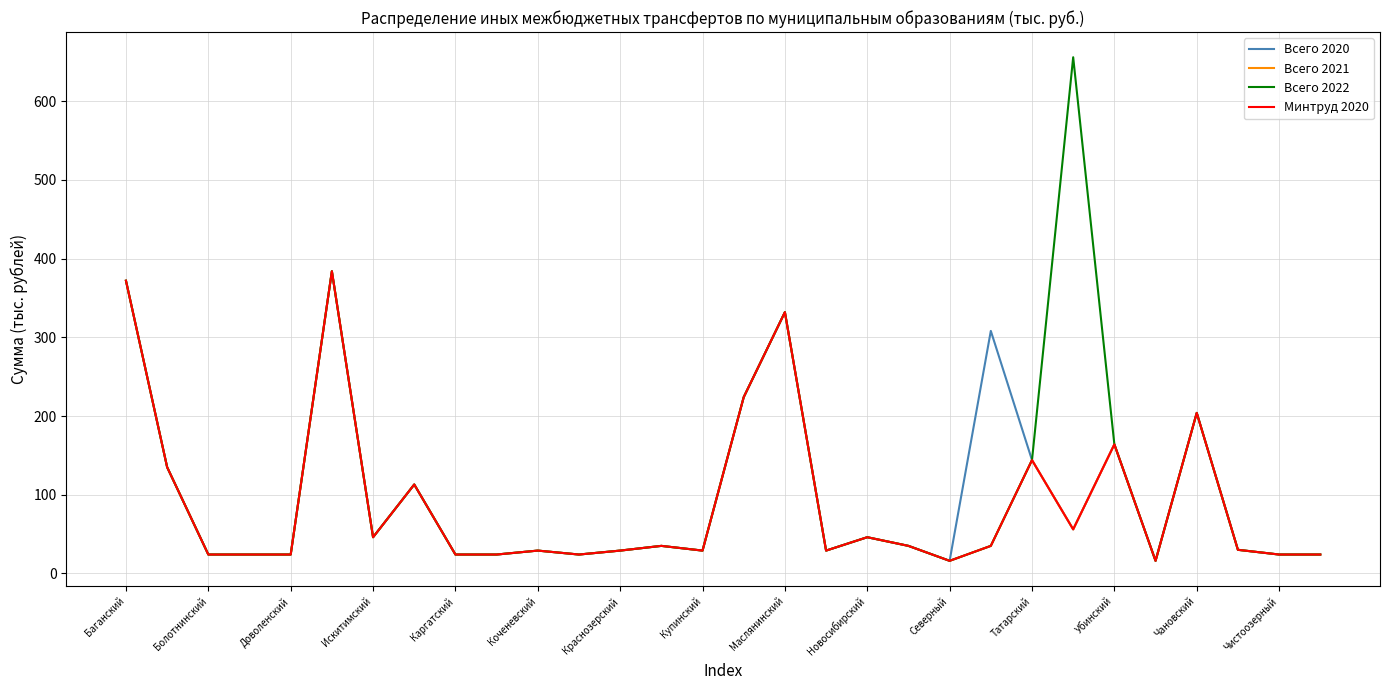

Does the chart have visible grid lines?

Yes